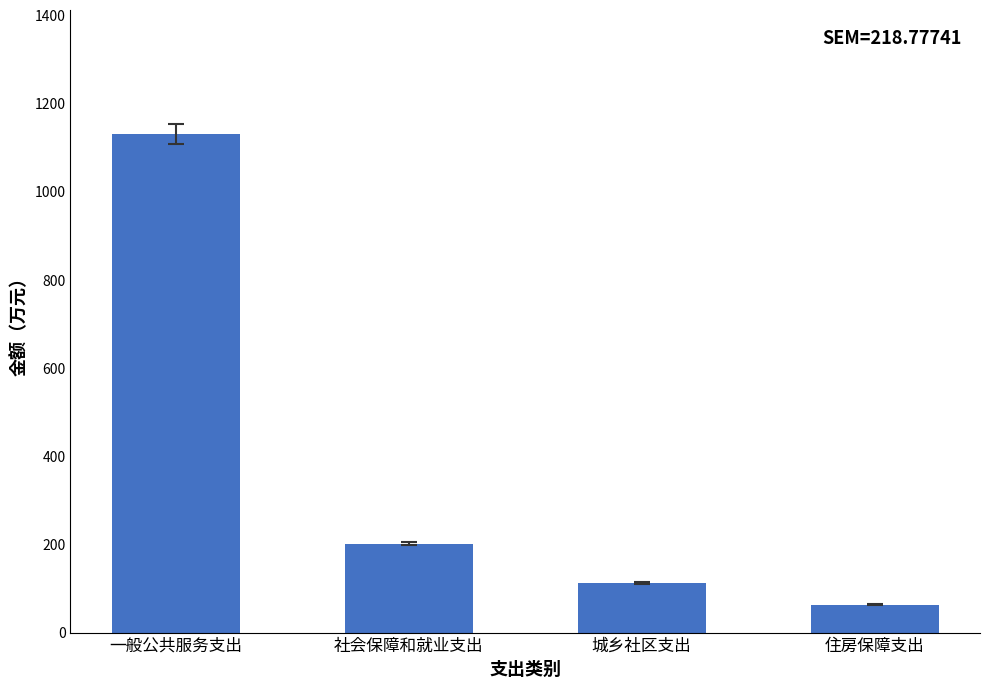

Which has a higher value, 城乡社区支出 or 社会保障和就业支出?

社会保障和就业支出